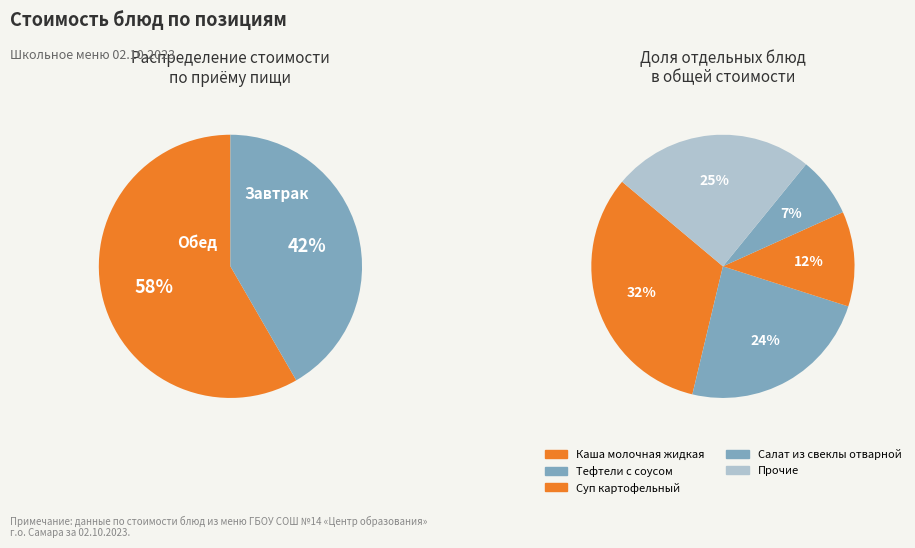

To the nearest percent, what percentage of the pie is Салат из свеклы отварной?

7%